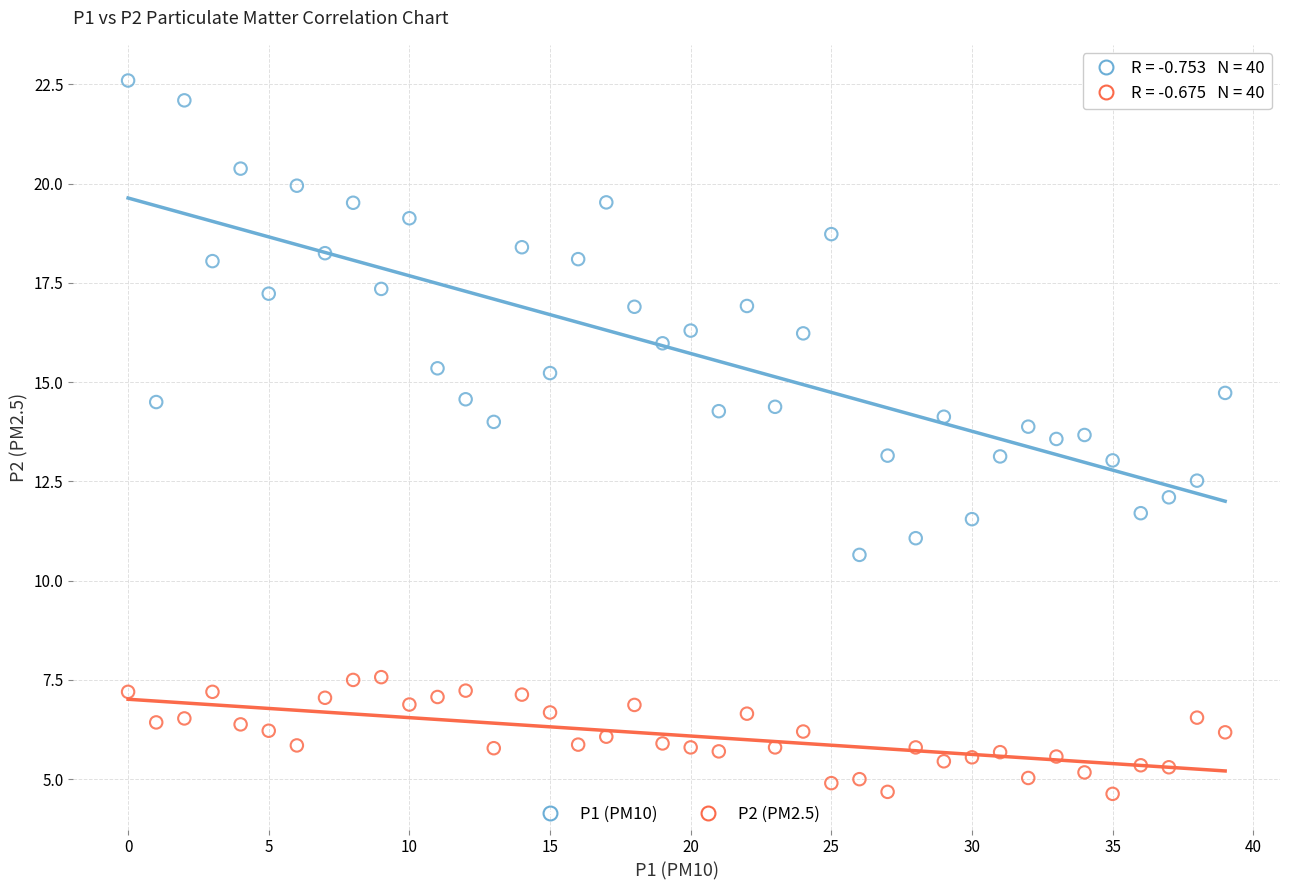

What are all the series names shown in the legend?

P1 (PM10), P2 (PM2.5)